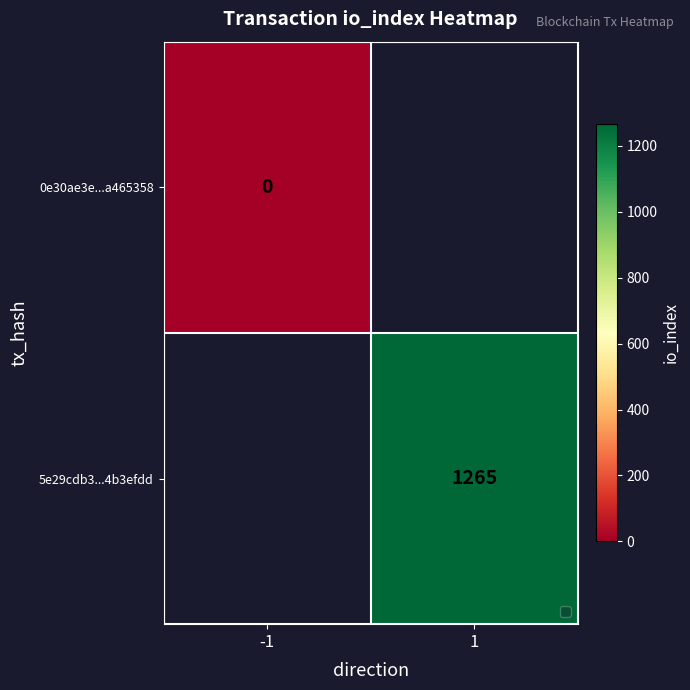

Which series has the largest range (max minus min)?

0e30ae3e...a465358